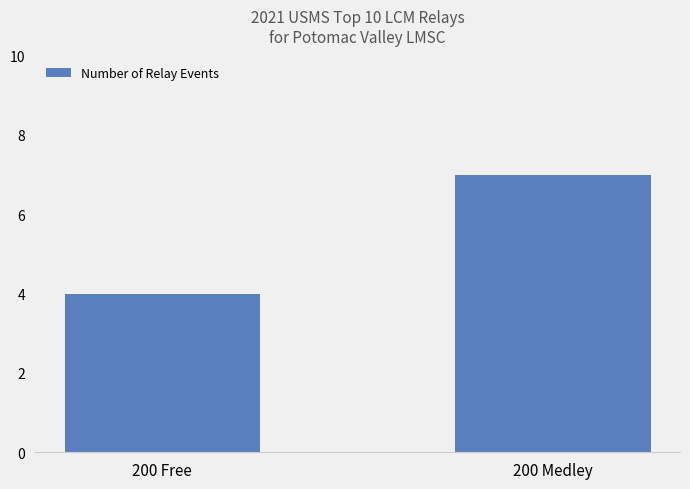

Rank the categories by value from highest to lowest.

200 Medley, 200 Free